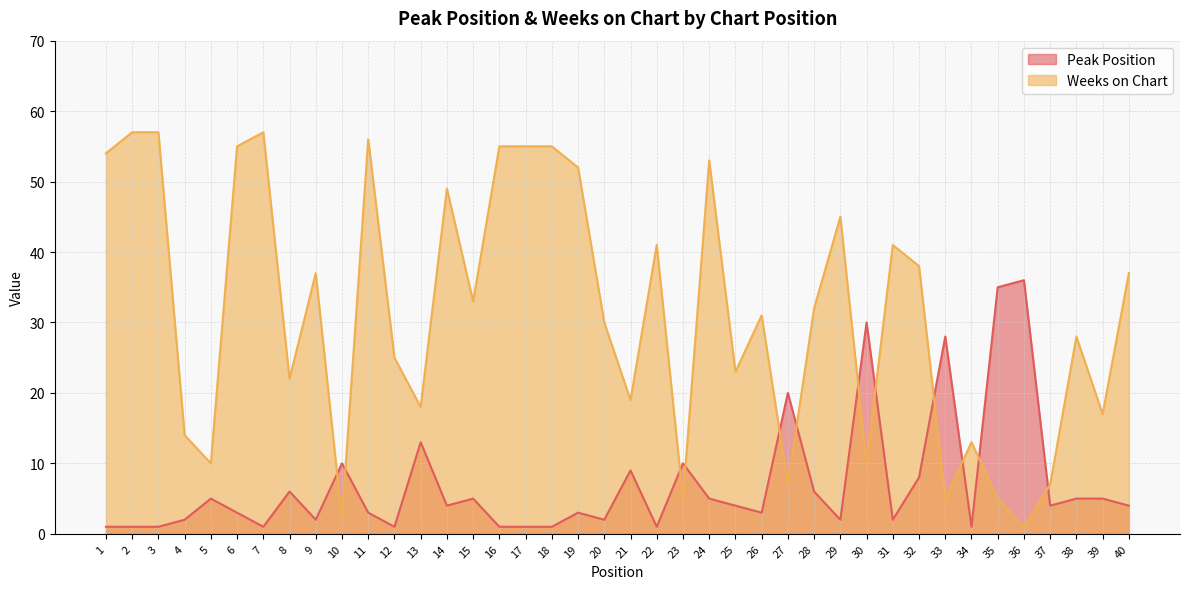

Is it true that Weeks on Chart equals 17 at 39?

True